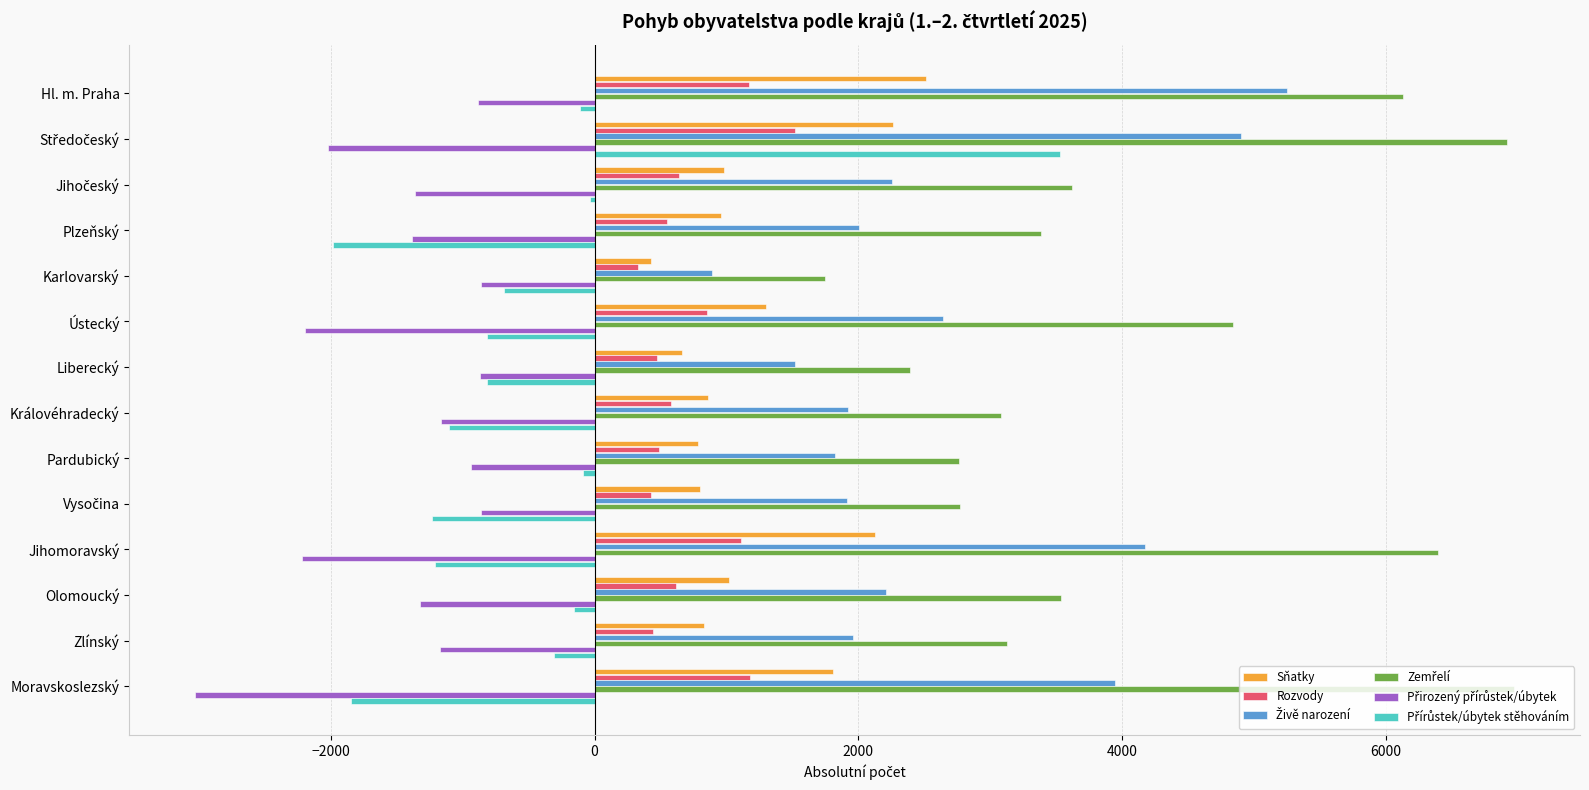

The value of Rozvody at Královéhradecký is 582. True or false?

True